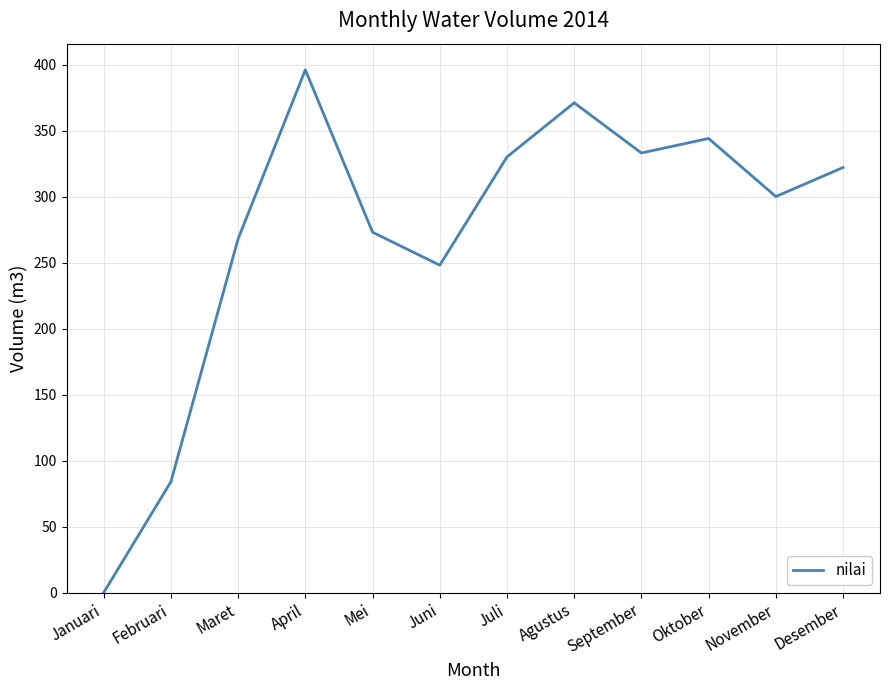

At which category does the chart reach its minimum across all series?

Januari